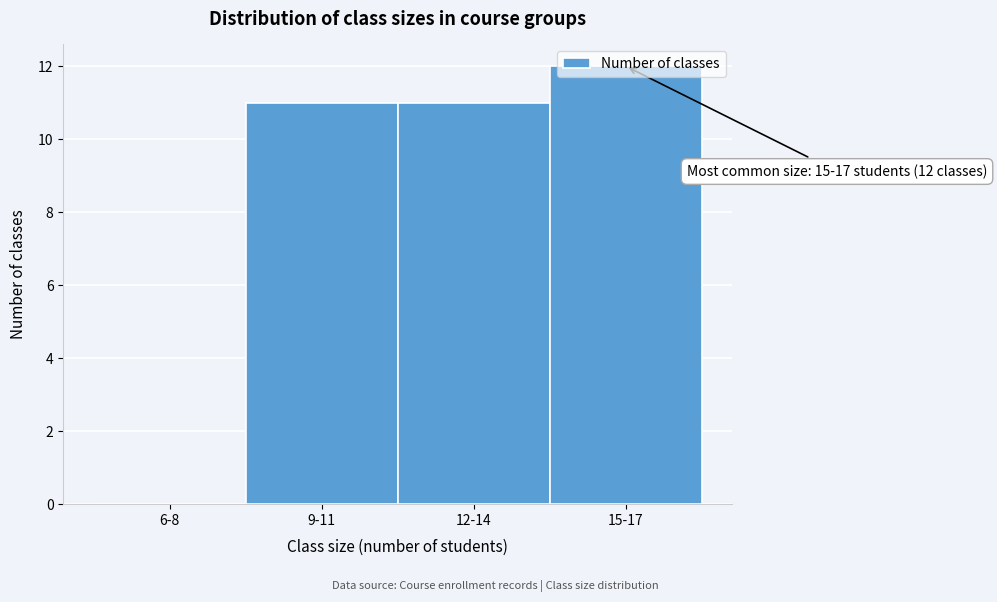

The chart shows a value of -5 at 6-8. True or false?

False